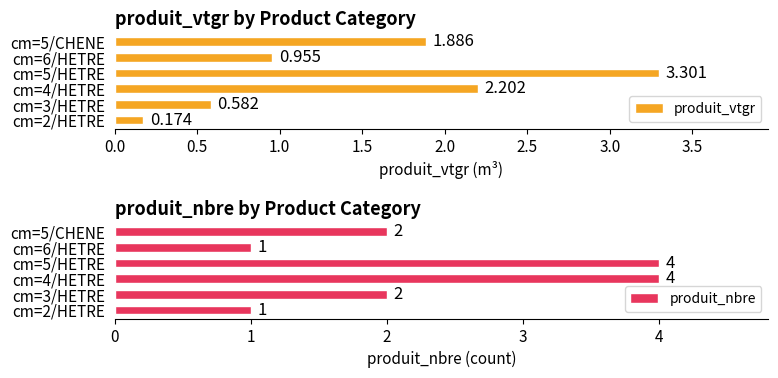

What is the approximate value of produit_nbre at cm=4/HETRE?

4